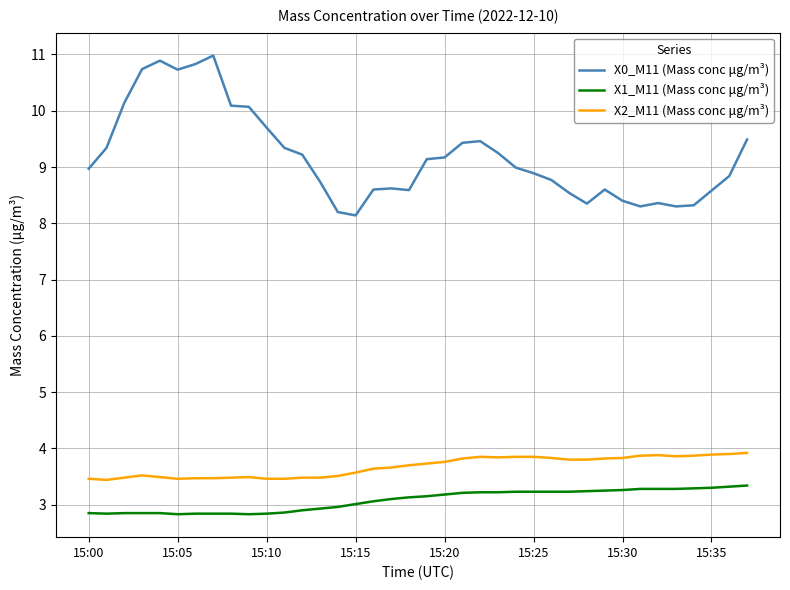

What is the maximum value shown in the chart?

11.0